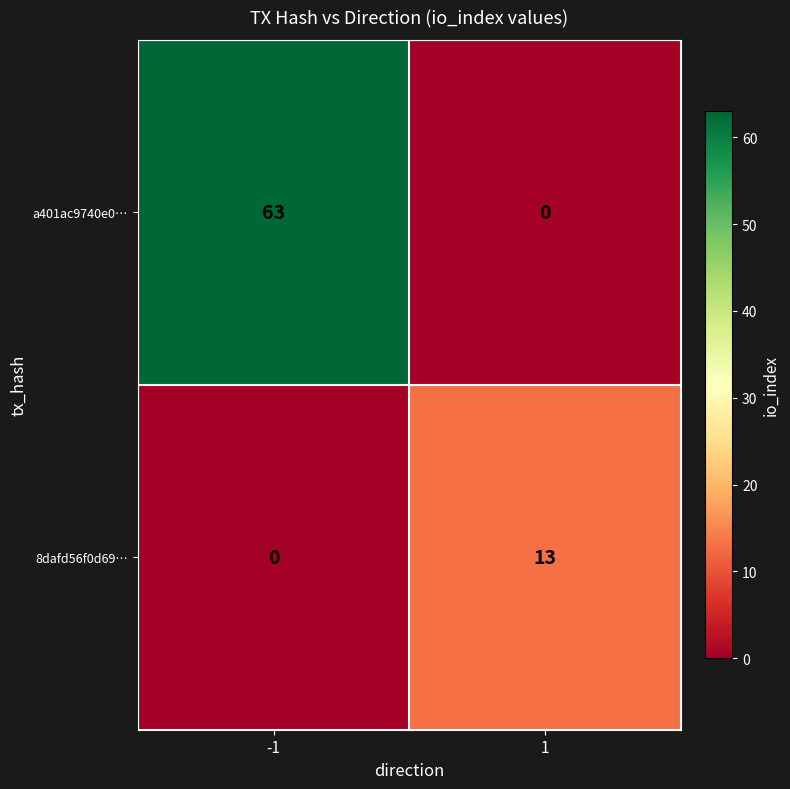

At -1, list the series in order from smallest to largest.

8dafd56f0d69…, a401ac9740e0…